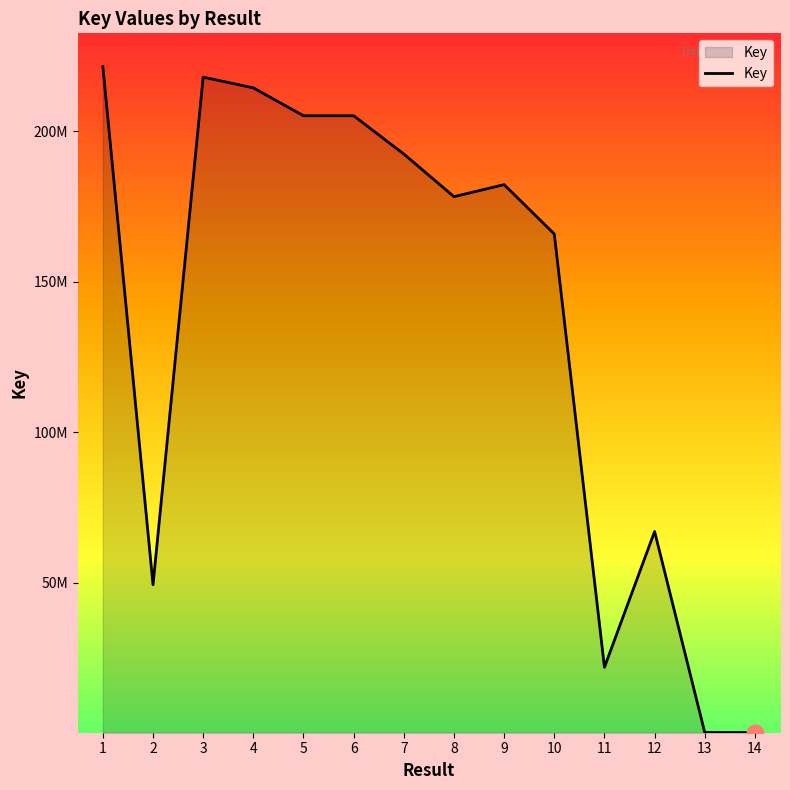

What is the approximate value at 14, to the nearest 100?

311900